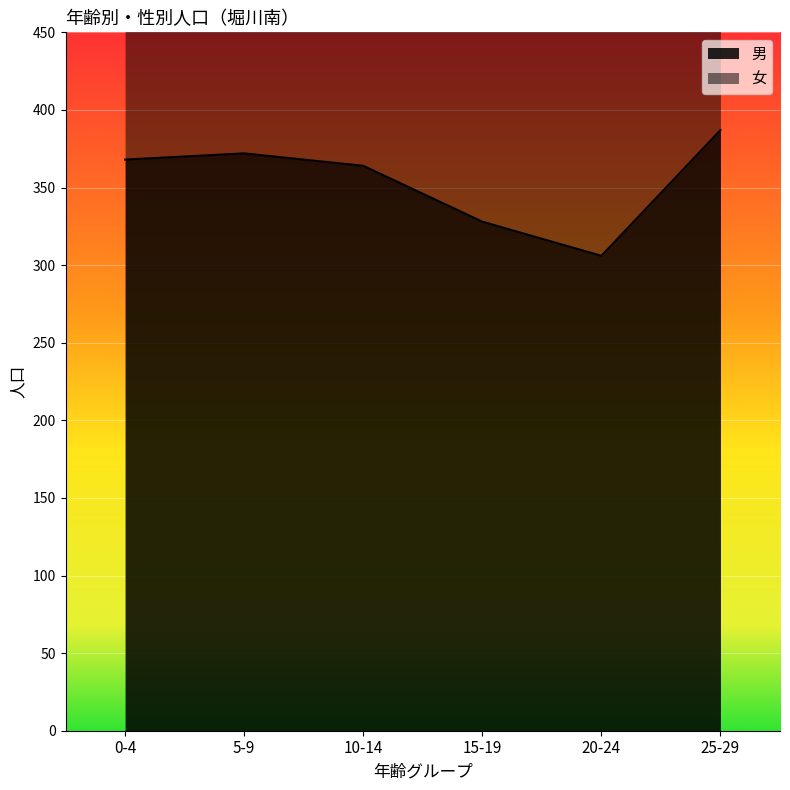

Which label corresponds to the largest value in the chart?

25-29